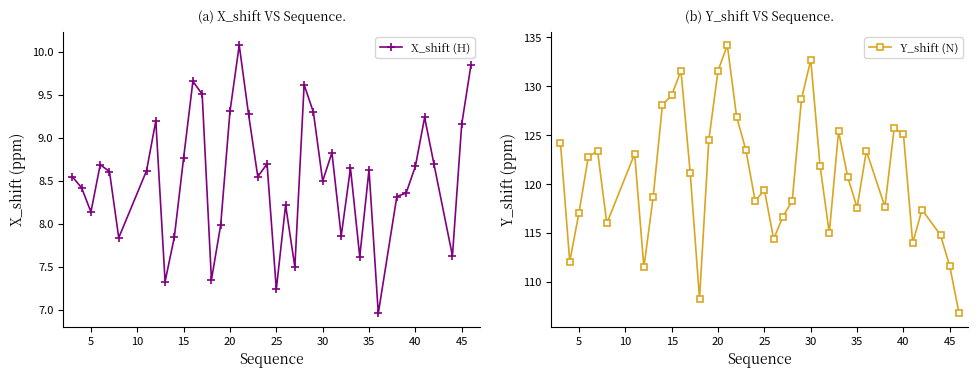

True or false: X_shift (H) has more than 1 points higher than both neighbors.

True